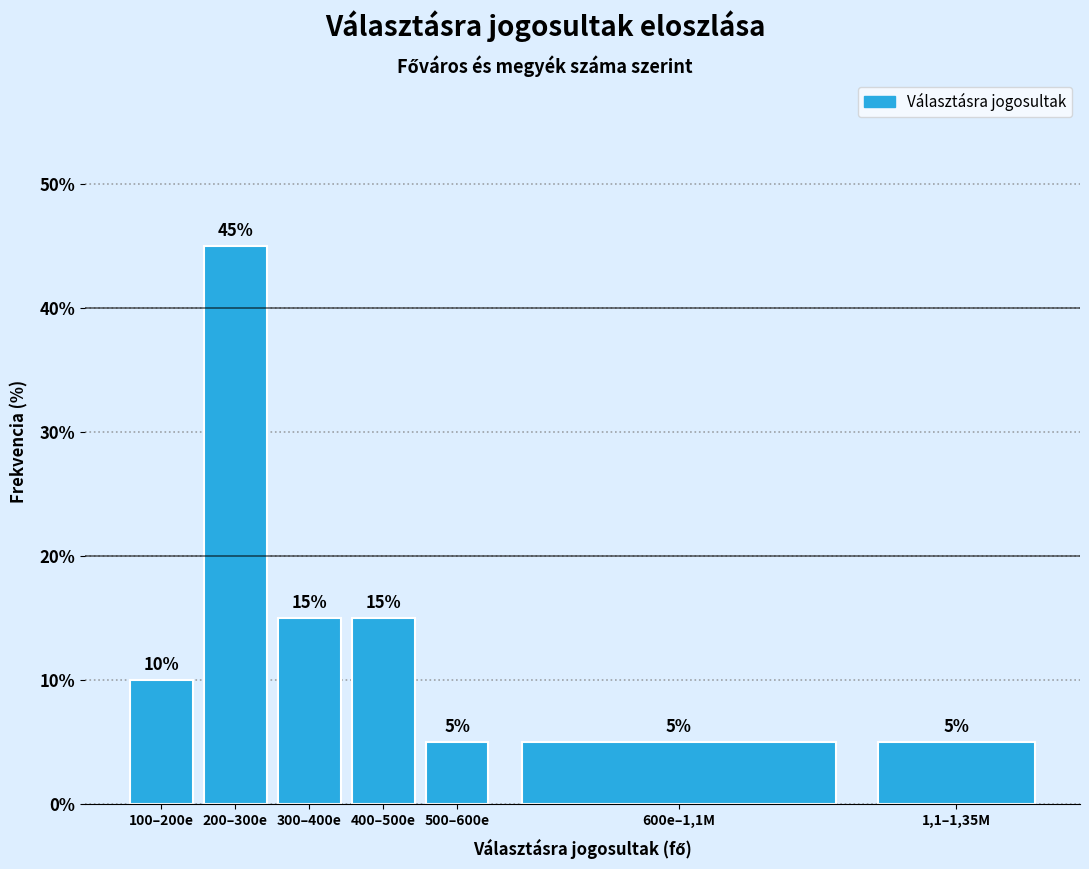

Reading right to left, list all the values displayed in this chart.

1,1–1,35M=5	600e–1,1M=5	500–600e=5	400–500e=15	300–400e=15	200–300e=45	100–200e=10